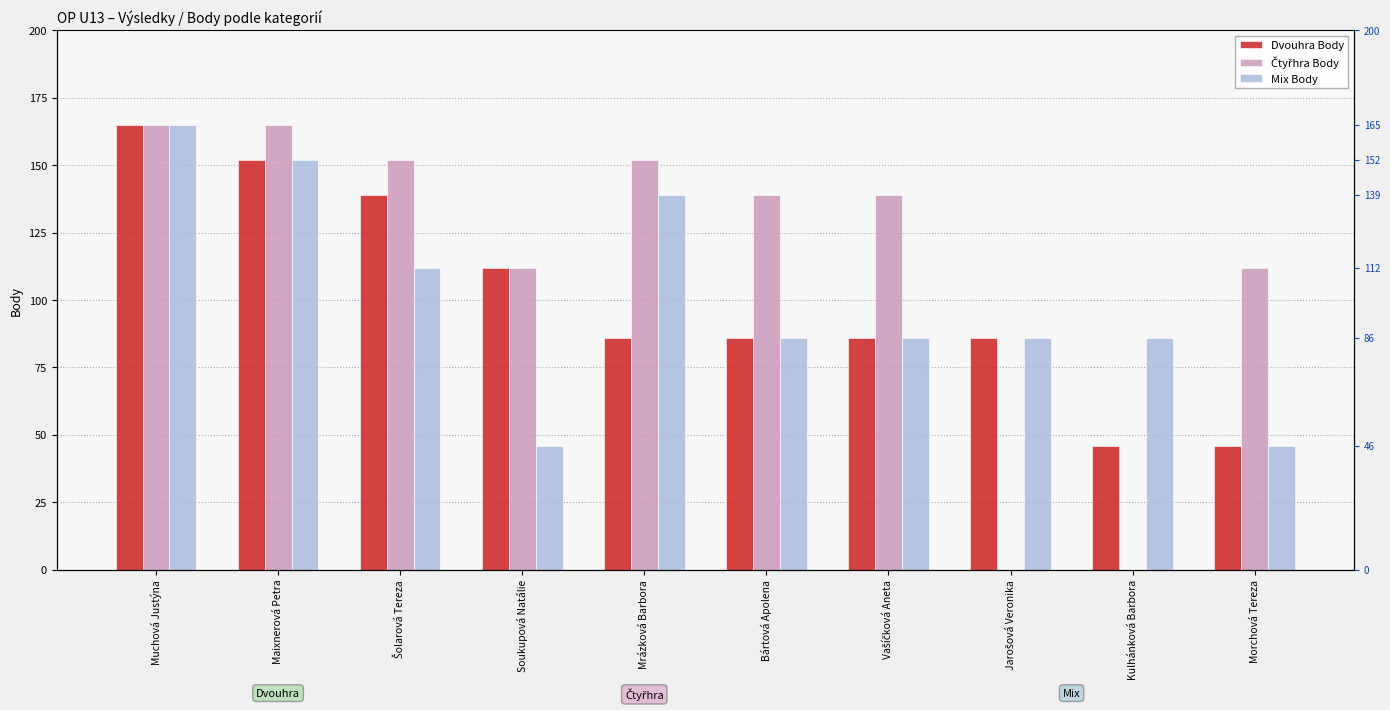

How many values in the Čtyřhra Body series are below 139?

4